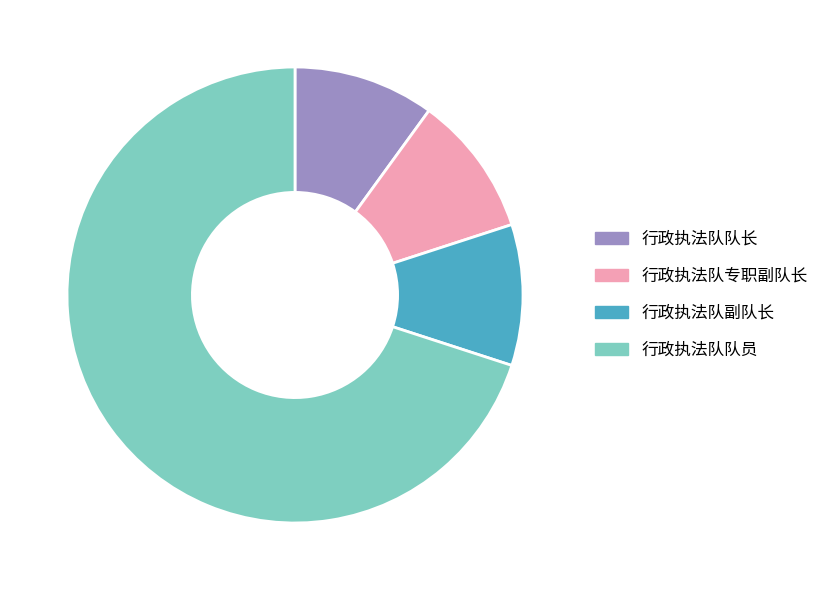

Combined, do 行政执法队副队长 and 行政执法队队员 account for over 50%?

Yes